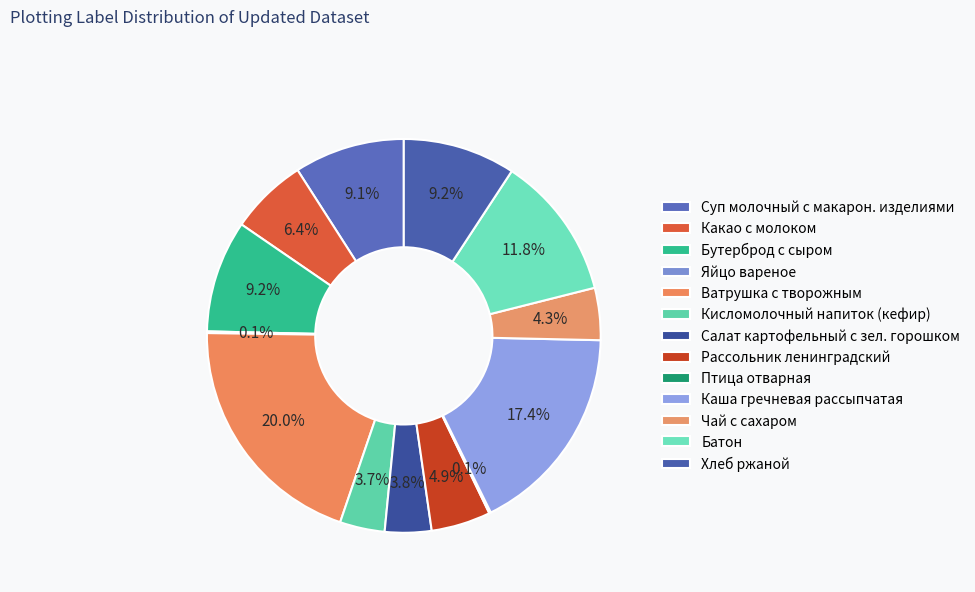

Which category has the smallest portion of the pie?

Яйцо вареное